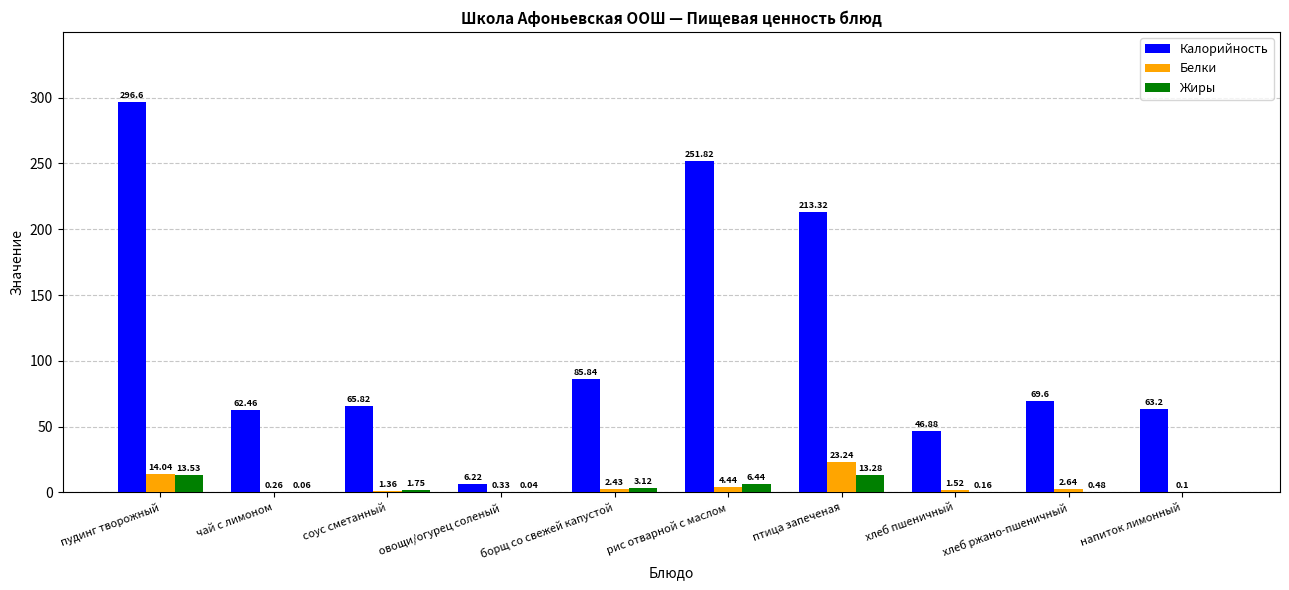

Between соус сметанный and птица запеченая, which series saw the biggest shift?

Калорийность